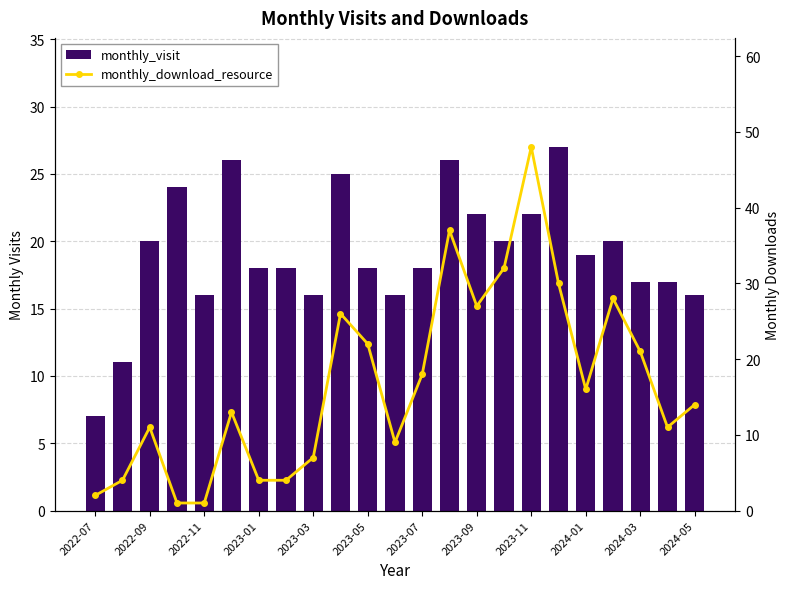

Rank the series by their average value, from lowest to highest.

monthly_download_resource, monthly_visit